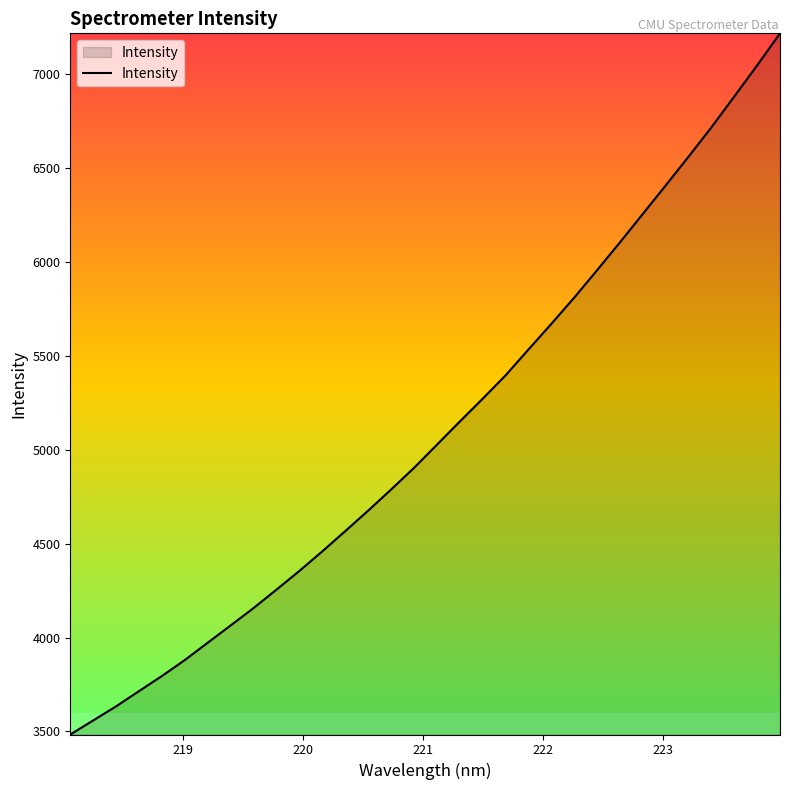

What is the minimum value shown in the chart?

3484.0